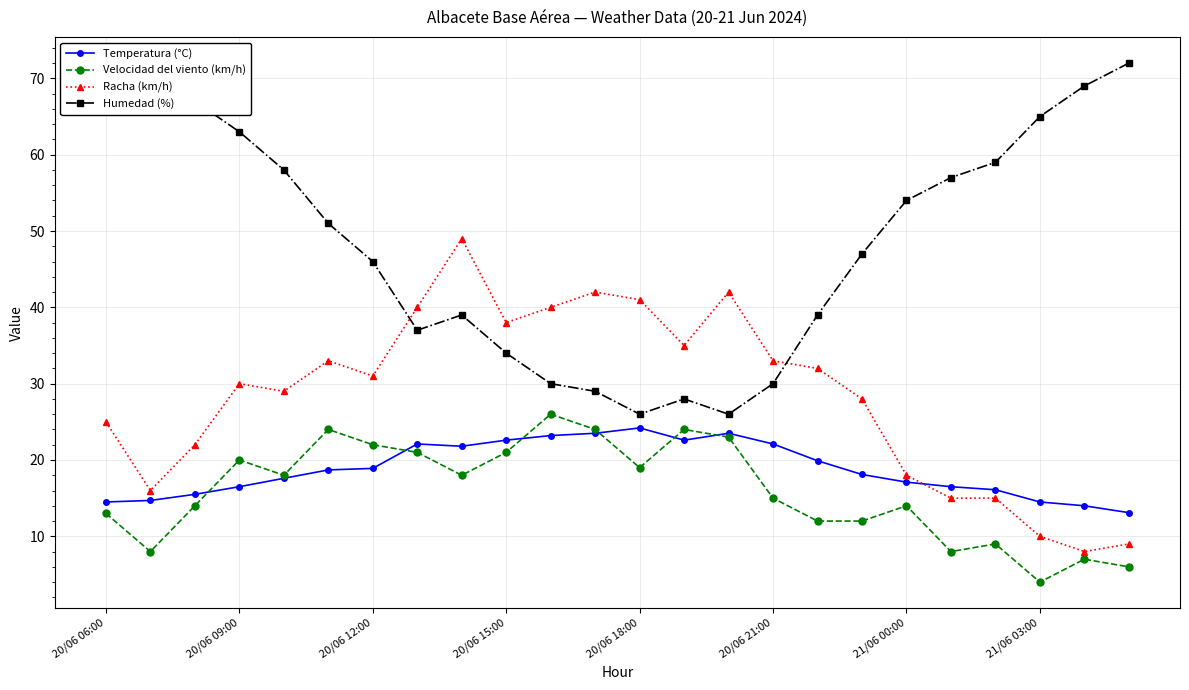

True or false: Temperatura (°C) and Humedad (%) cross at least once.

False